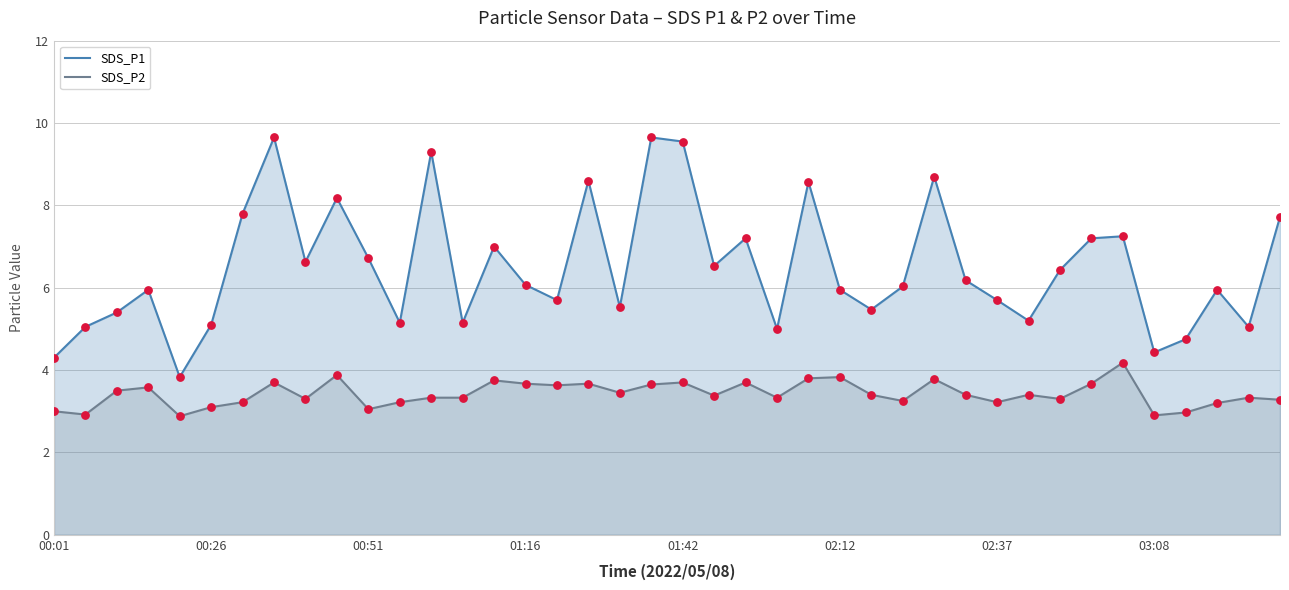

What are all the series names shown in the legend?

SDS_P1, SDS_P2